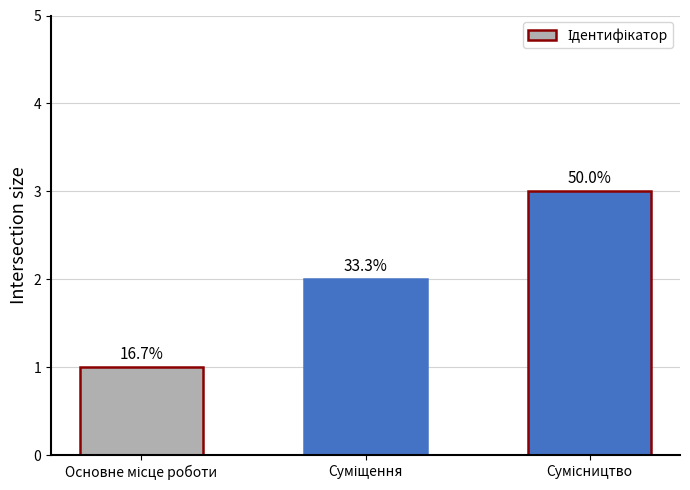

Reading right to left, list all the values displayed in this chart.

Сумісництво=3	Суміщення=2	Основне місце роботи=1